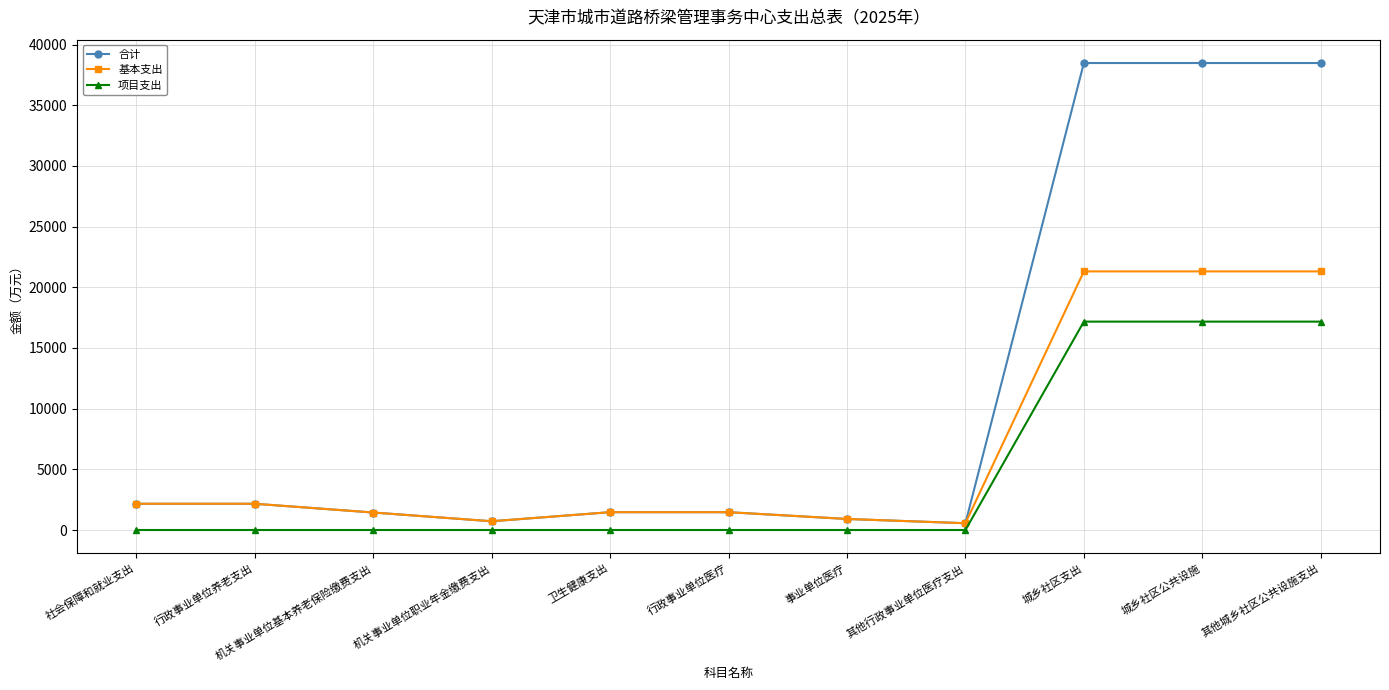

What is the value of the 合计 point at the 2nd from the left?

2163.3